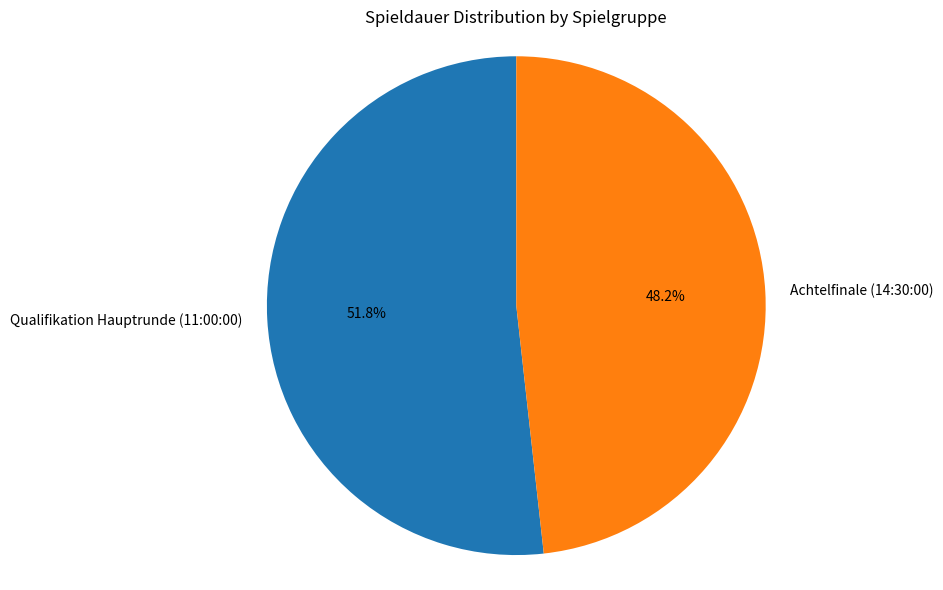

To the nearest percent, what percentage of the pie is Qualifikation Hauptrunde (11:00:00)?

52%